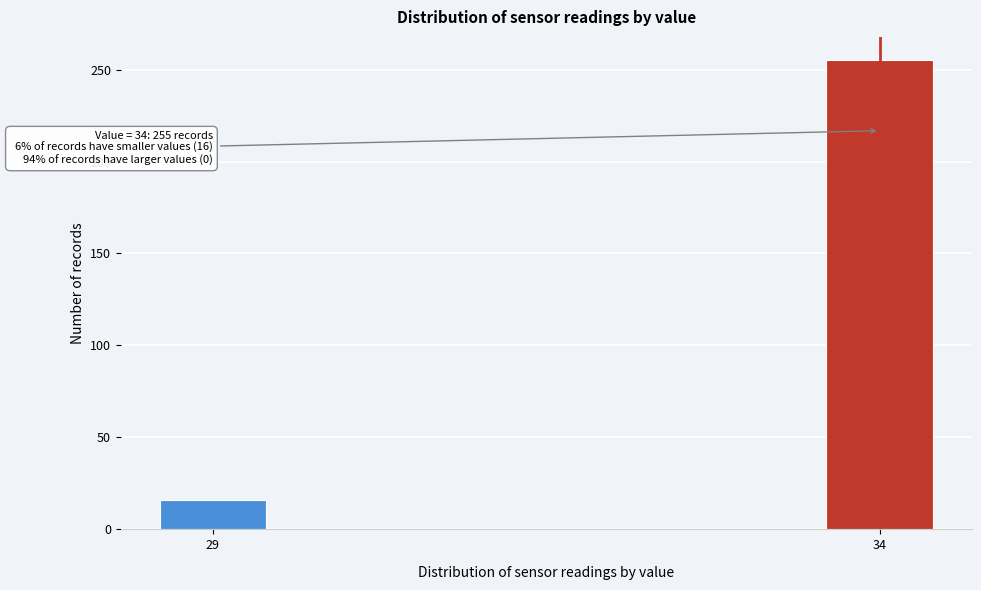

Reading left to right, extract all data points from this chart.

16	255